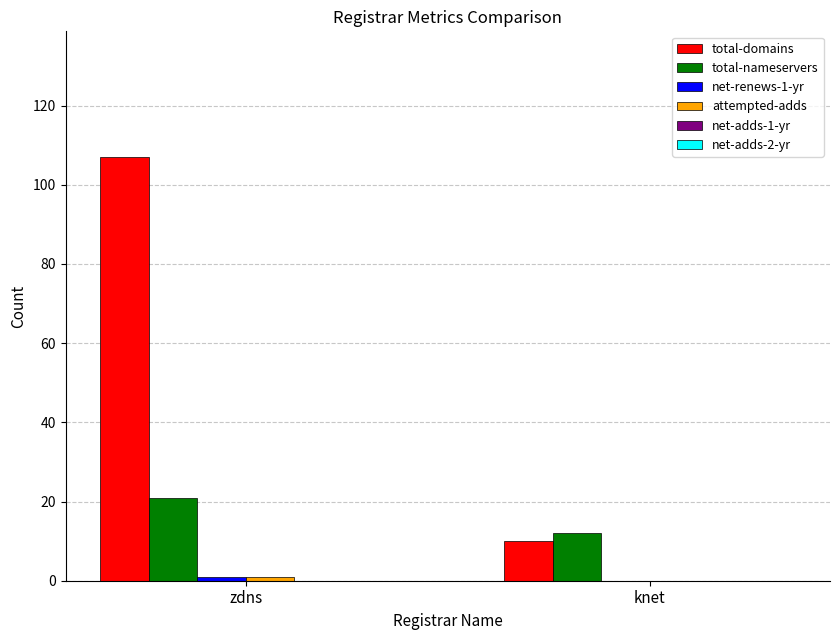

The value of total-domains at zdns is 107. True or false?

True